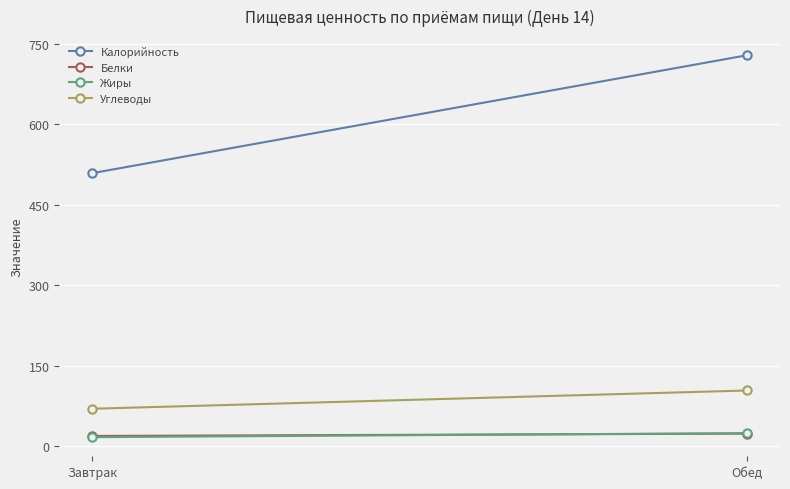

What position from the left is Обед?

2